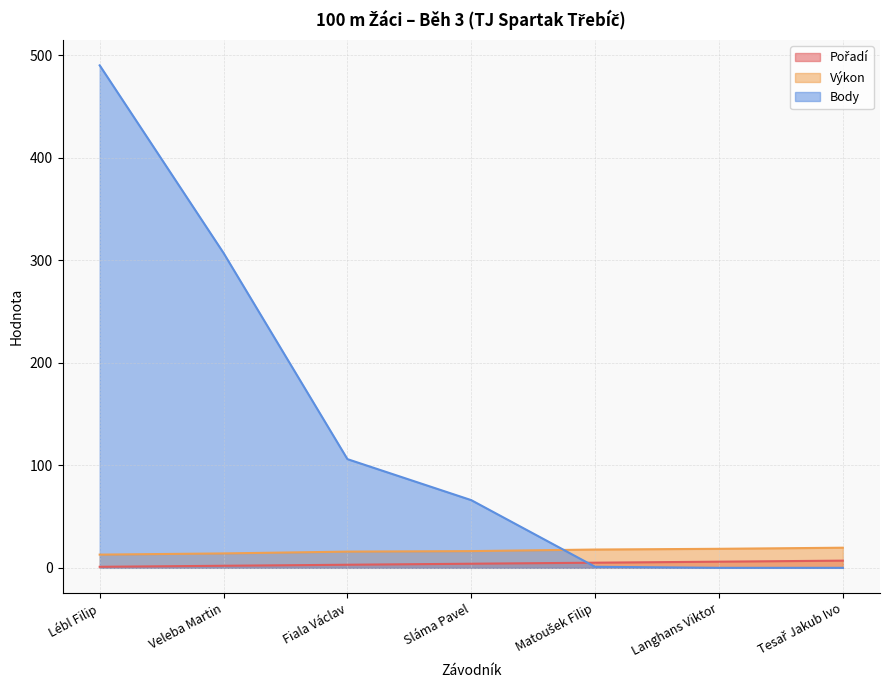

Reading right to left, list all the values displayed in this chart.

Pořadí: 7.0	6.0	5.0	4.0	3.0	2.0	1.0
Výkon: 19.6	18.5	17.8	16.3	15.8	14.0	12.9
Body: 0.0	0.0	1.0	66.0	106.0	307.0	490.0